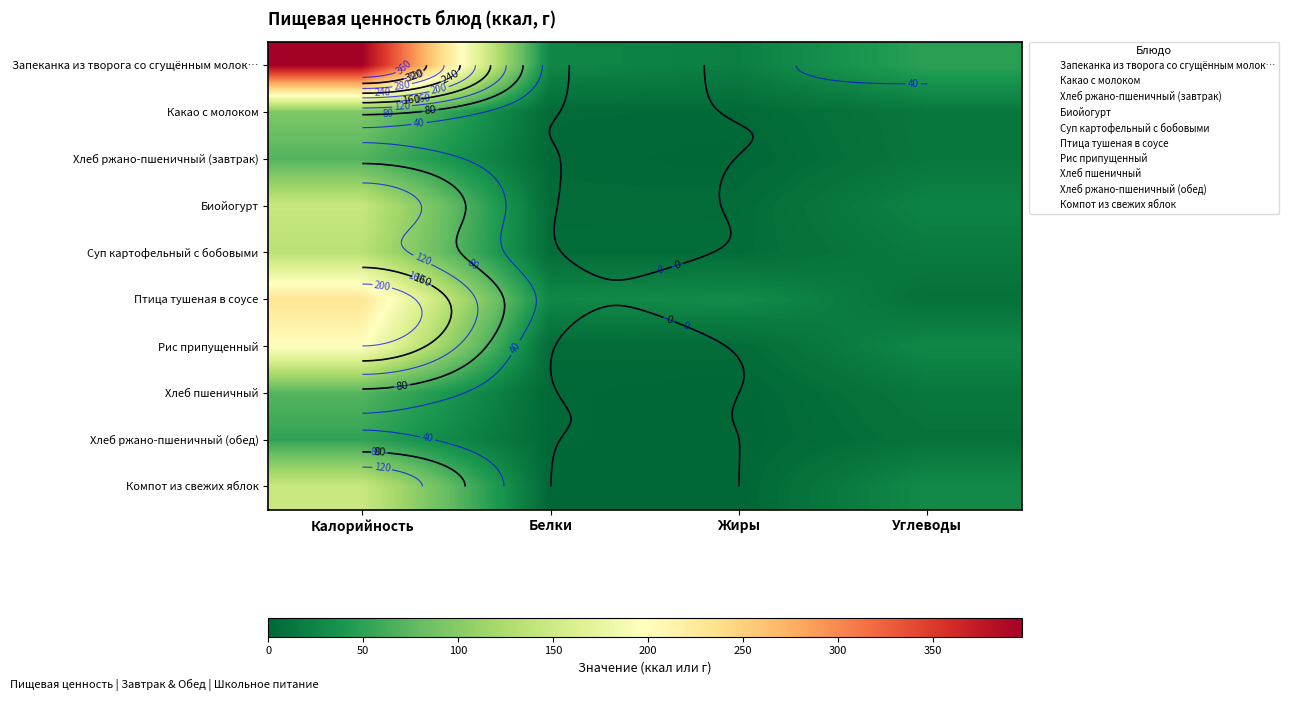

Which series has the largest range (max minus min)?

Запеканка из творога со сгущённым молок…